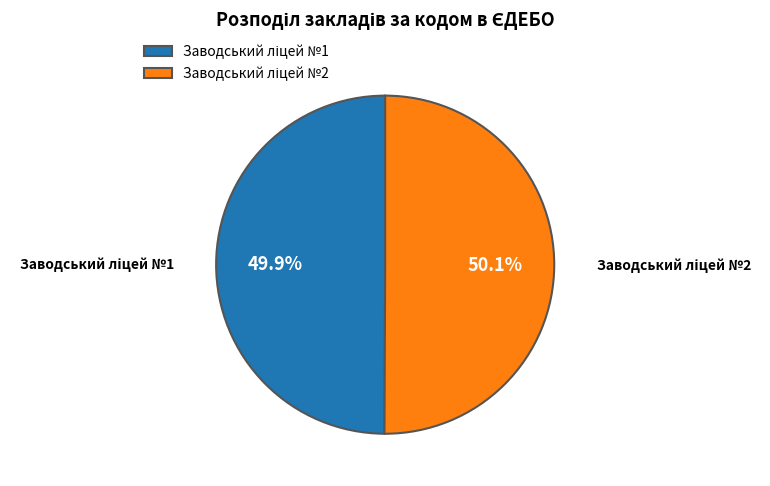

Is there any slice that represents more than half of the pie?

Yes